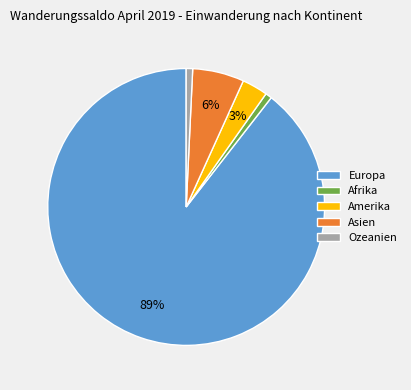

The Ozeanien slice represents 1% of the pie. True or false?

True